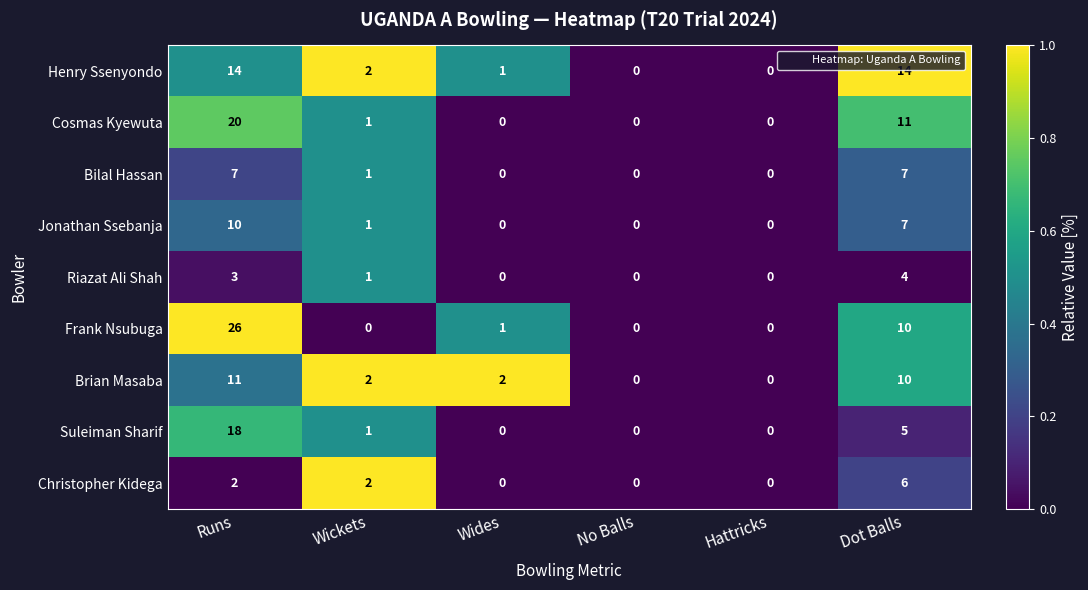

How many Christopher Kidega values are between 0 and 2?

5